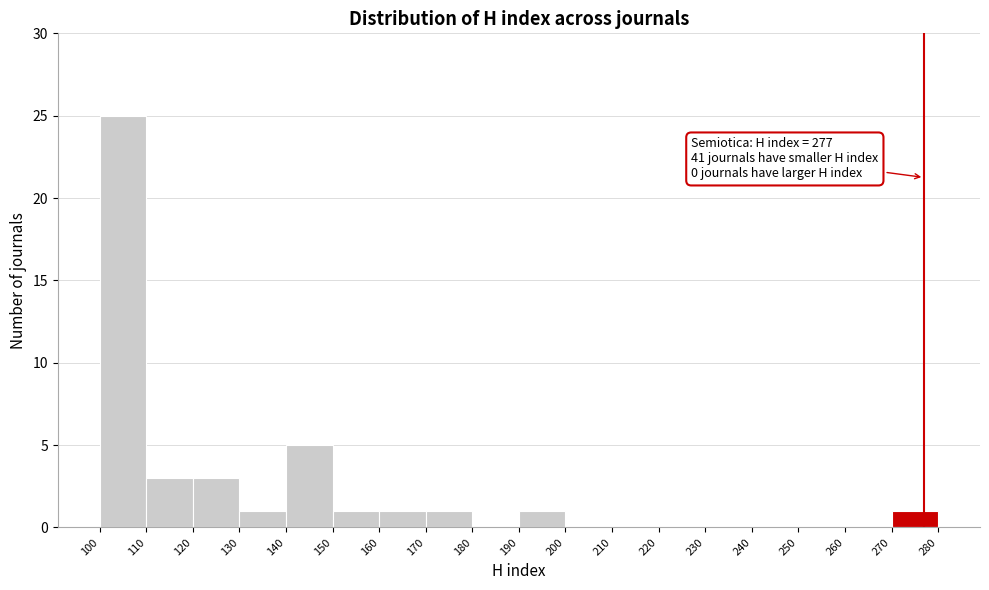

Which range on the x-axis has the tallest bar?

100 to 110